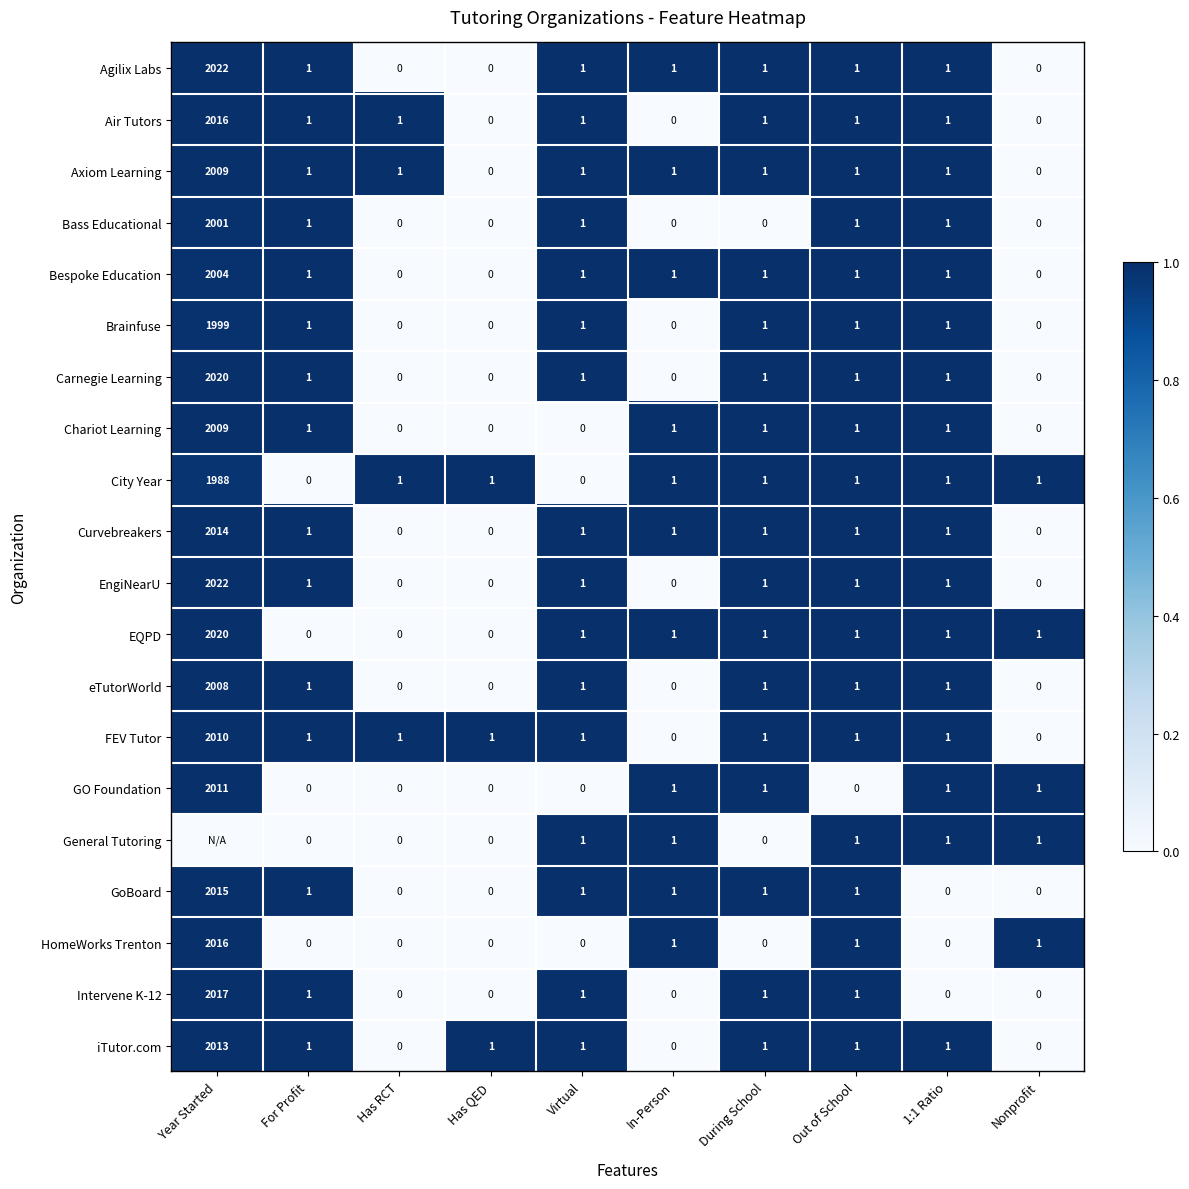

At which label does Agilix Labs first exceed 1?

Year Started